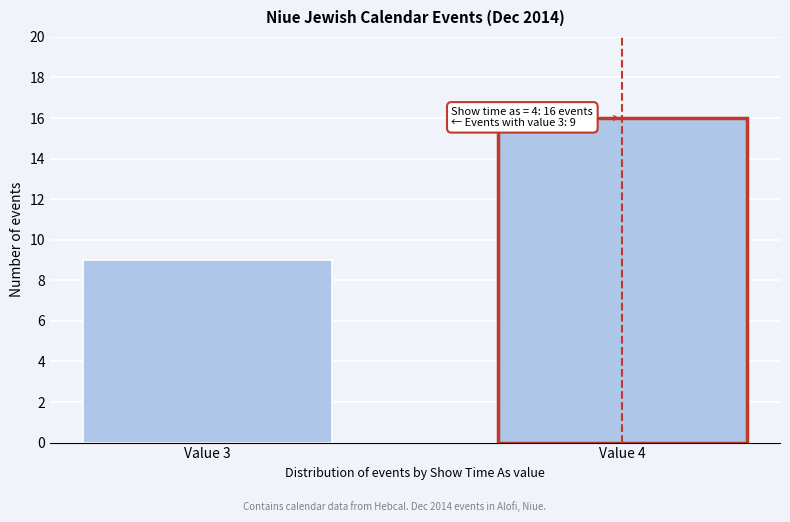

Reading right to left, transcribe all the data shown in this chart.

16	9